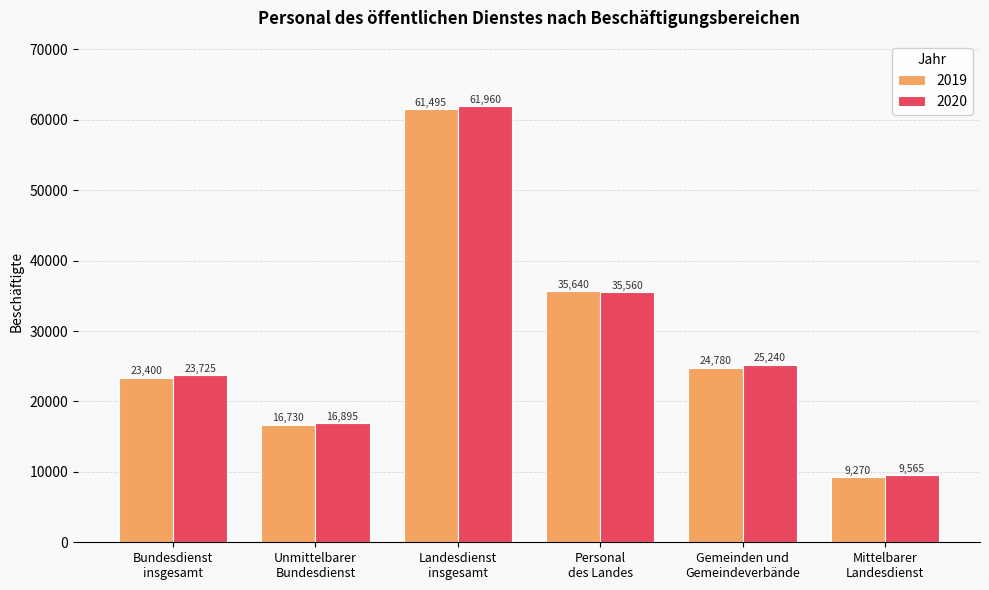

Rank the categories by 2020 value from lowest to highest.

Mittelbarer
Landesdienst, Unmittelbarer
Bundesdienst, Bundesdienst
insgesamt, Gemeinden und
Gemeindeverbände, Personal
des Landes, Landesdienst
insgesamt